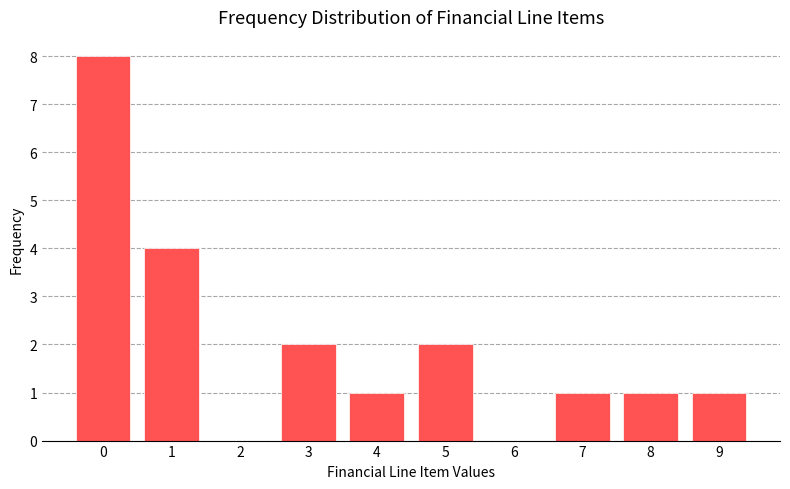

Reading right to left, extract all data points from this chart.

9=1	8=1	7=1	6=0	5=2	4=1	3=2	2=0	1=4	0=8